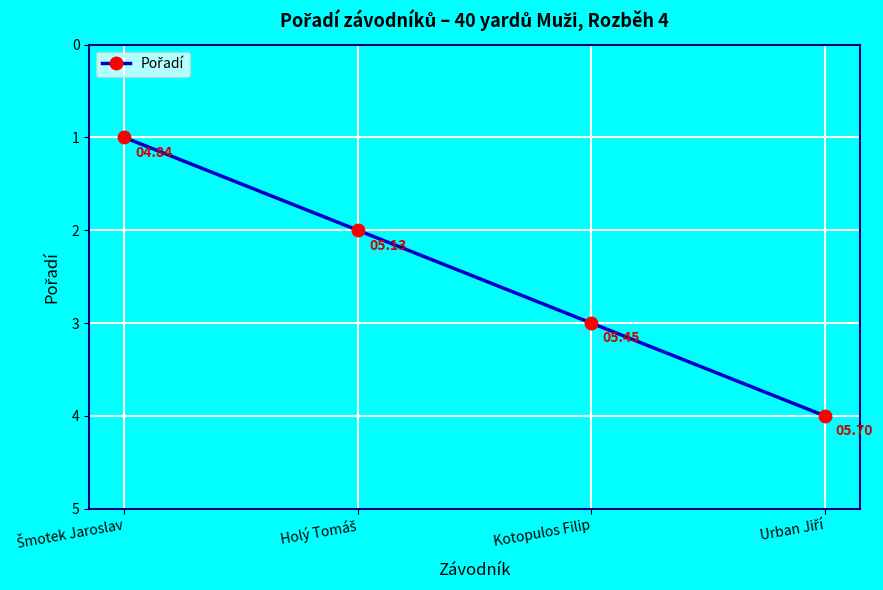

What is the difference between the maximum and minimum values?

3